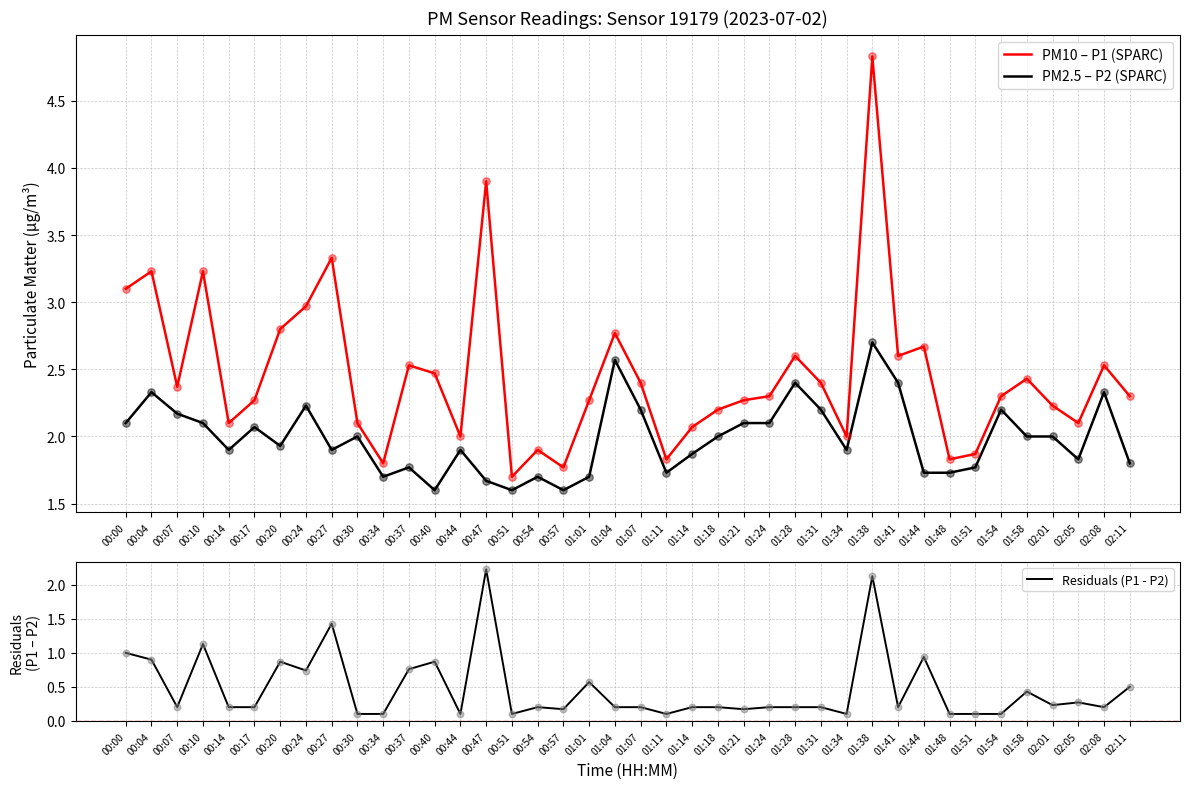

What is the total value across all series at 00:10?

6.5